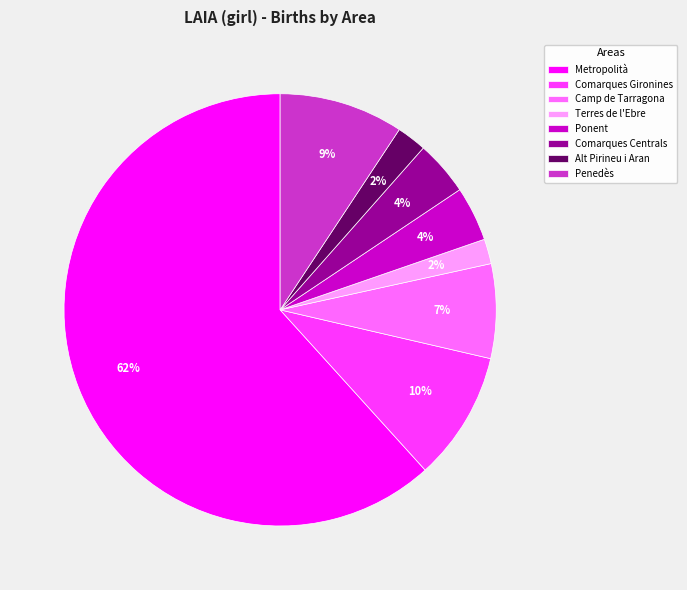

The Ponent slice represents 18% of the pie. True or false?

False